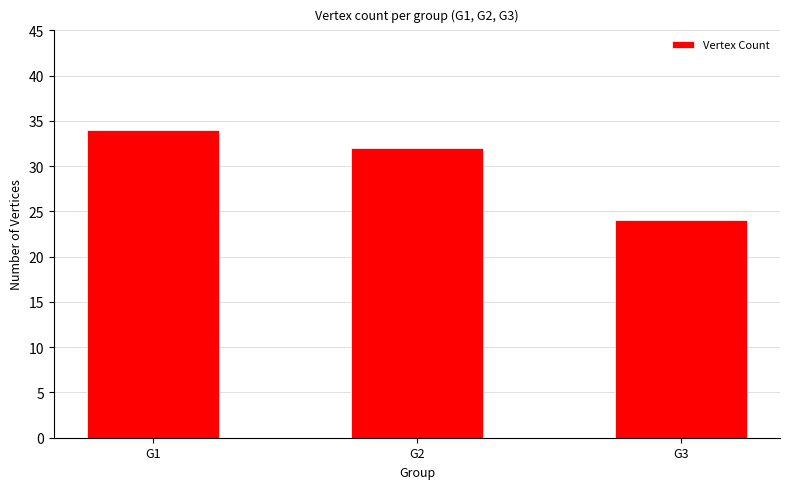

Reading left to right, extract all data points from this chart.

G1=34	G2=32	G3=24